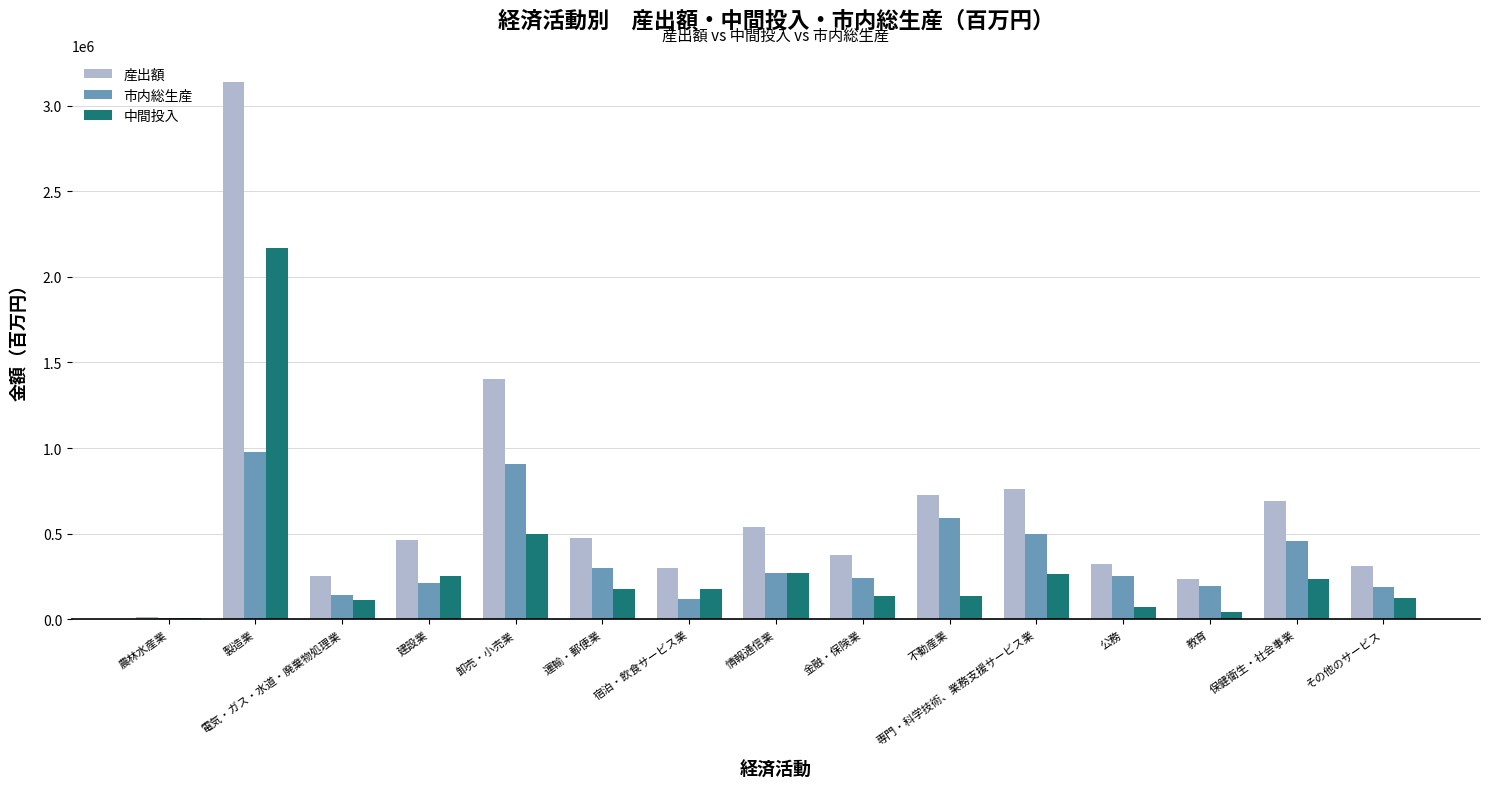

How many series are shown in this chart?

3